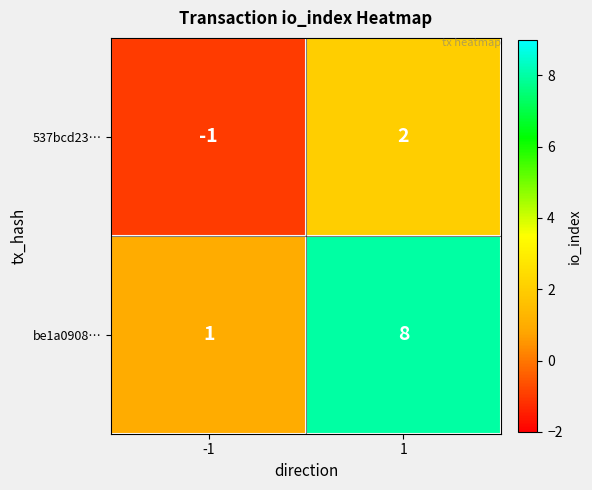

What is the difference between the maximum and minimum values in the 537bcd23… series?

3